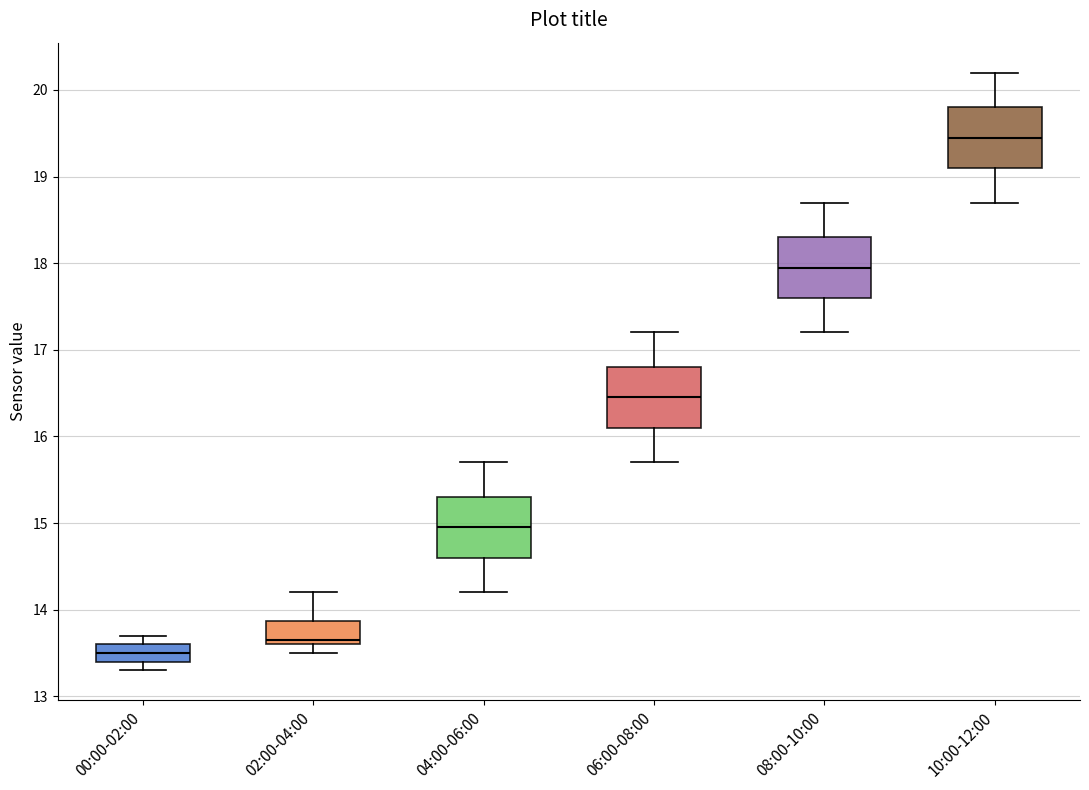

Where does the median line of the box for 10:00-12:00 sit on the y-axis? The values are not printed on the chart, so give them approximately, as read against the axis.

19.5